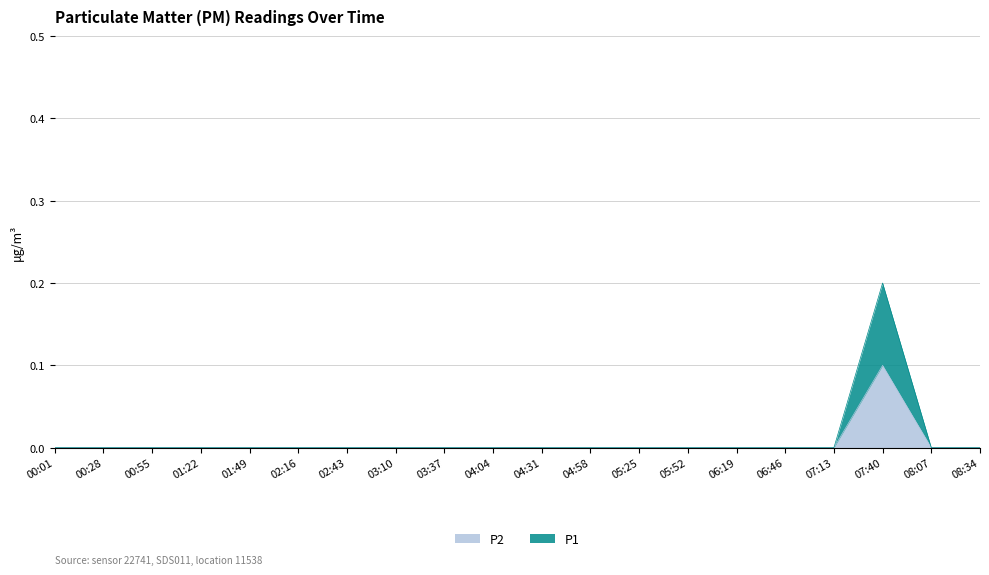

Does the chart have visible grid lines?

Yes